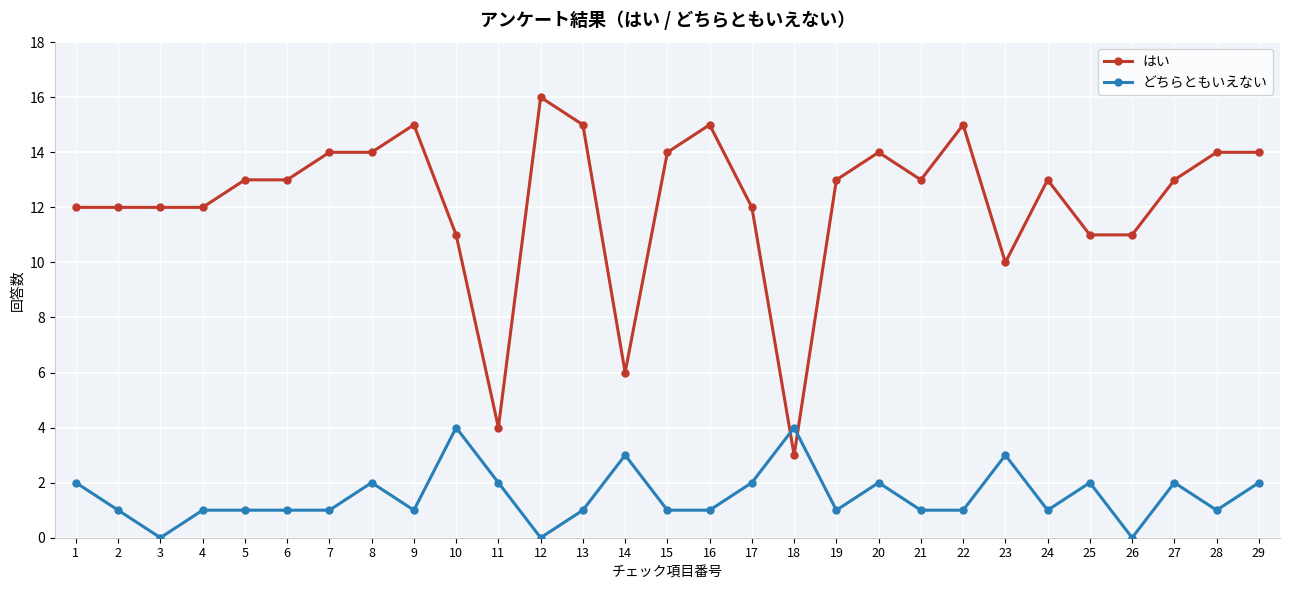

Reading right to left, extract all data points from this chart.

はい: 14	14	13	11	11	13	10	15	13	14	13	3	12	15	14	6	15	16	4	11	15	14	14	13	13	12	12	12	12
どちらともいえない: 2	1	2	0	2	1	3	1	1	2	1	4	2	1	1	3	1	0	2	4	1	2	1	1	1	1	0	1	2